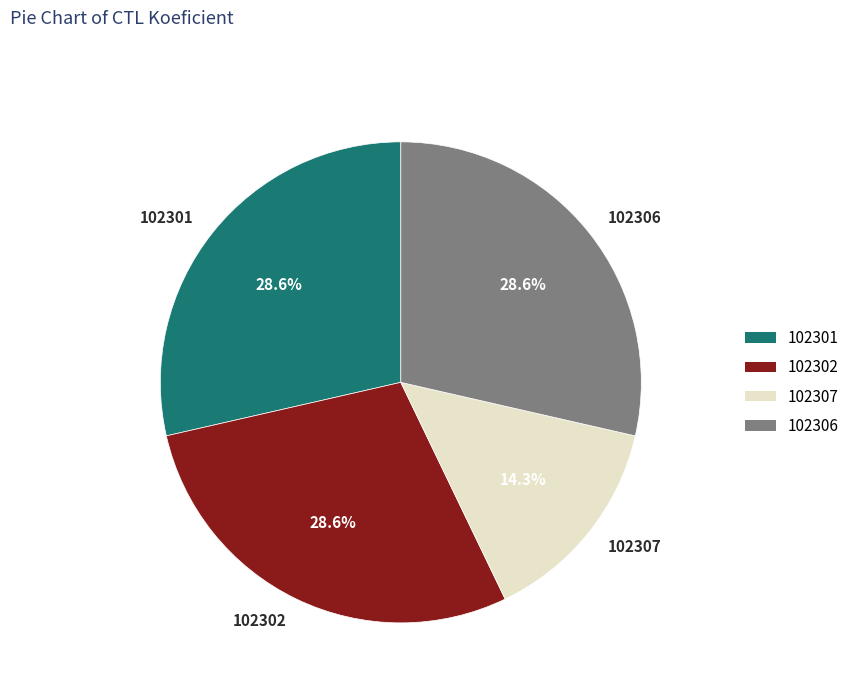

How many slices are in this pie chart?

4